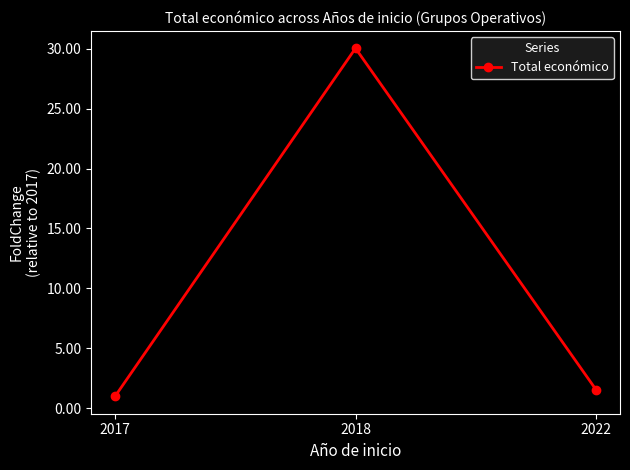

What is the difference between the maximum and minimum values?

29.0